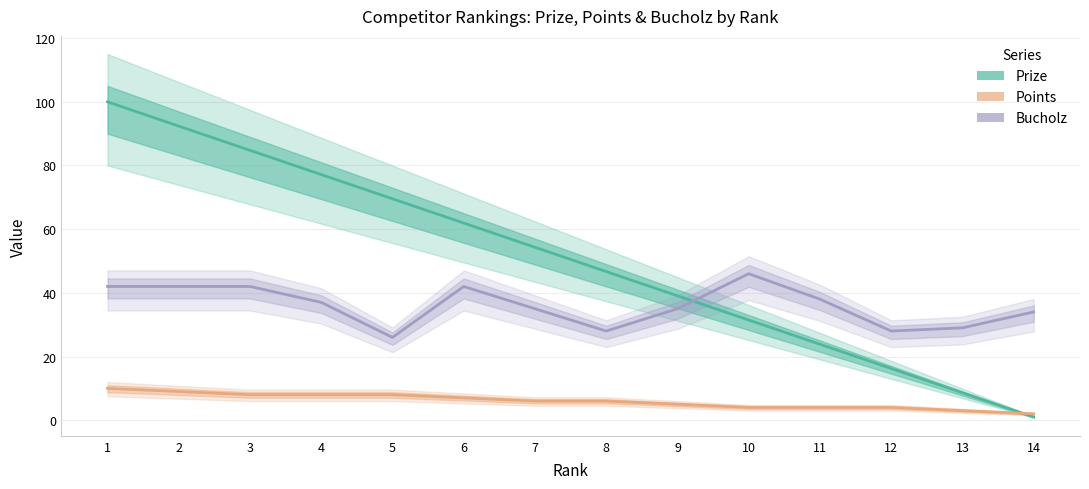

Where is Bucholz nearest to the value 36?

4